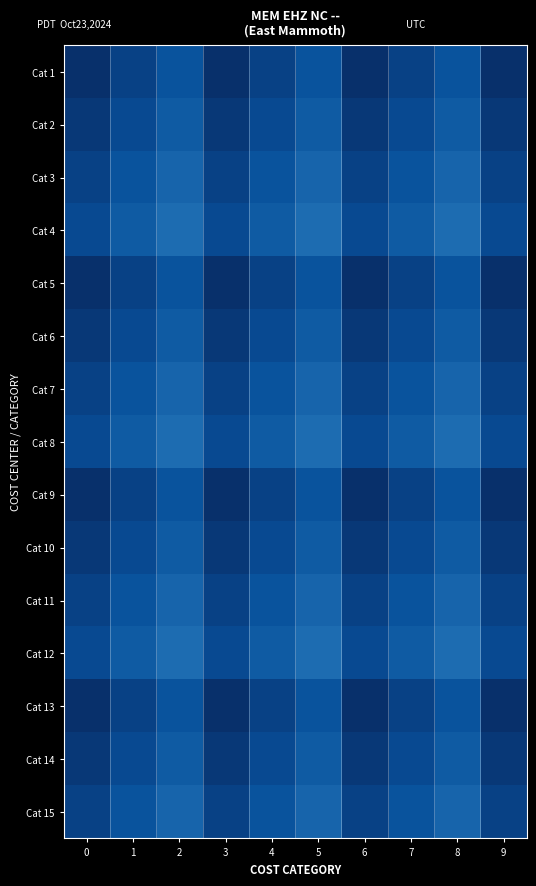

At which category does the chart reach its peak across all series?

2